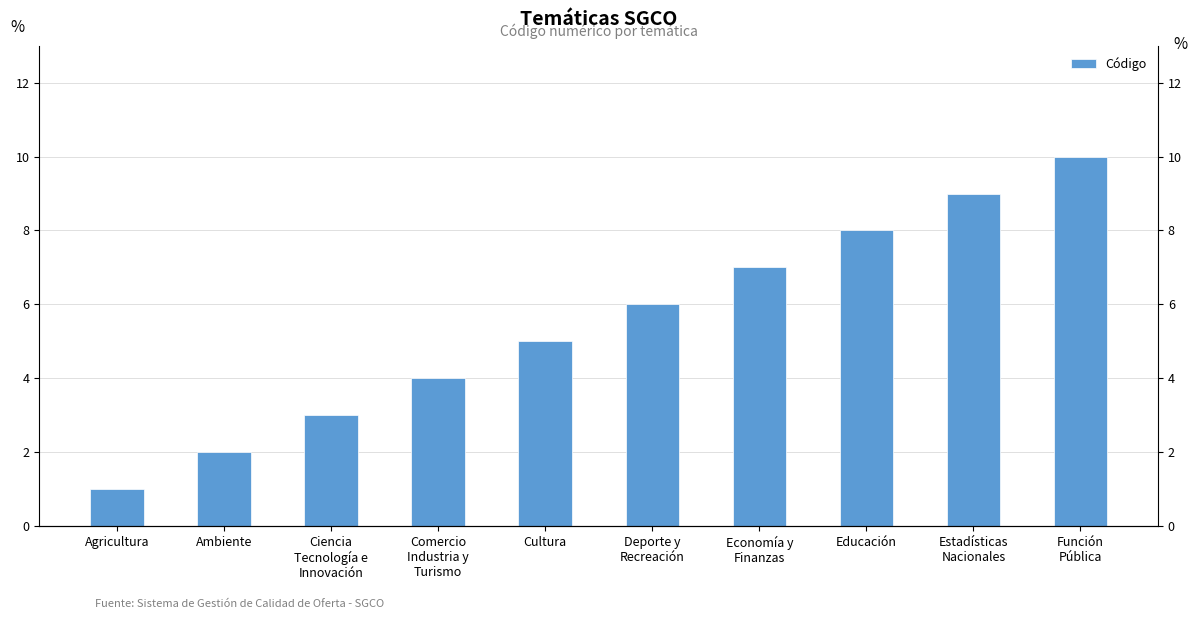

What is the average value?

6